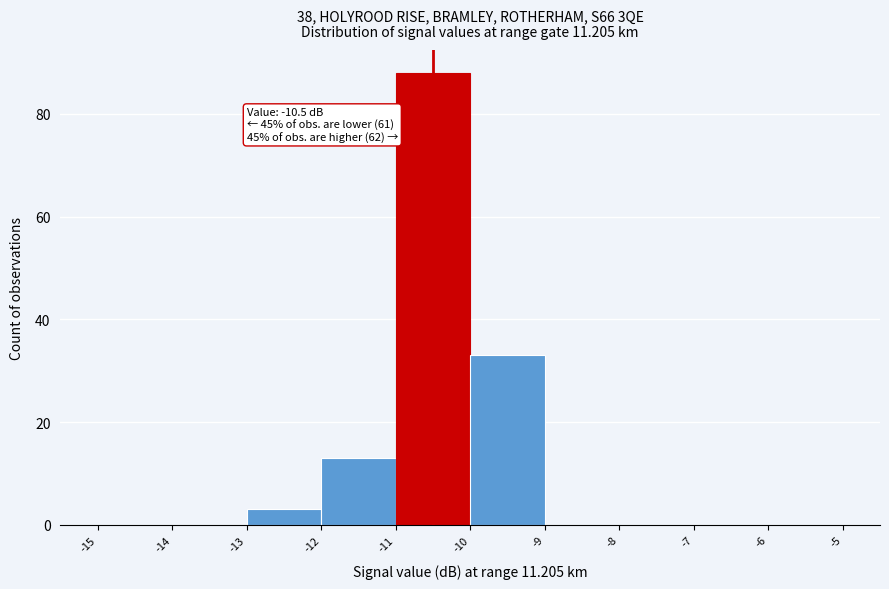

Over which range of the x-axis is the bar tallest?

-11 to -10